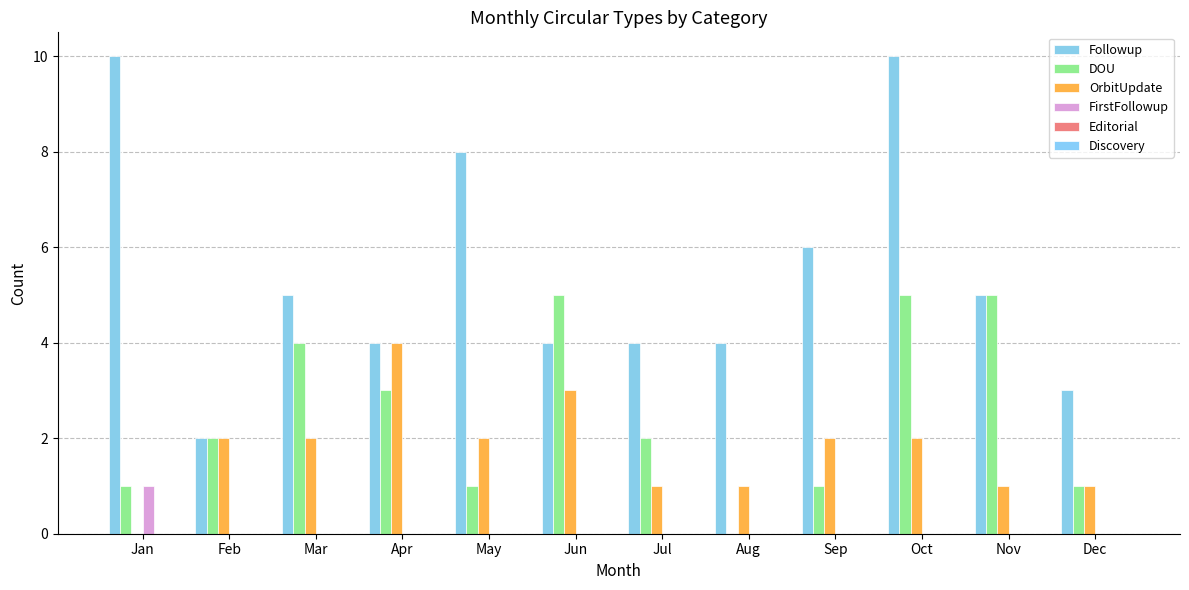

Does the chart contain stacked bars?

No